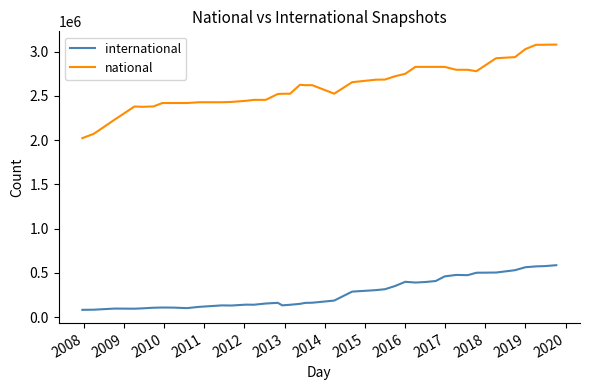

List the series in order of their overall mean, lowest first.

international, national